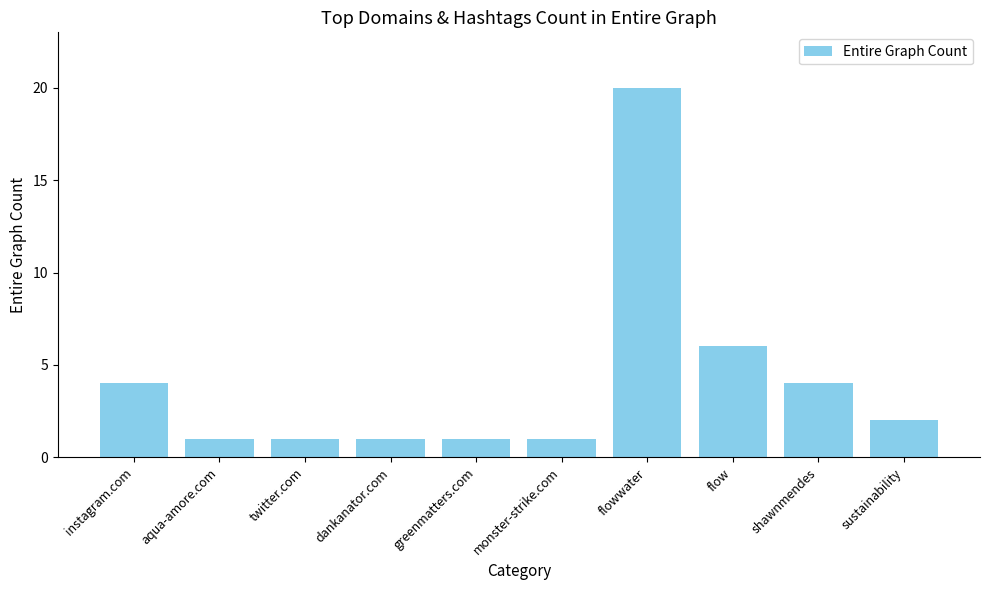

Is it true that the value at flow is 6?

True